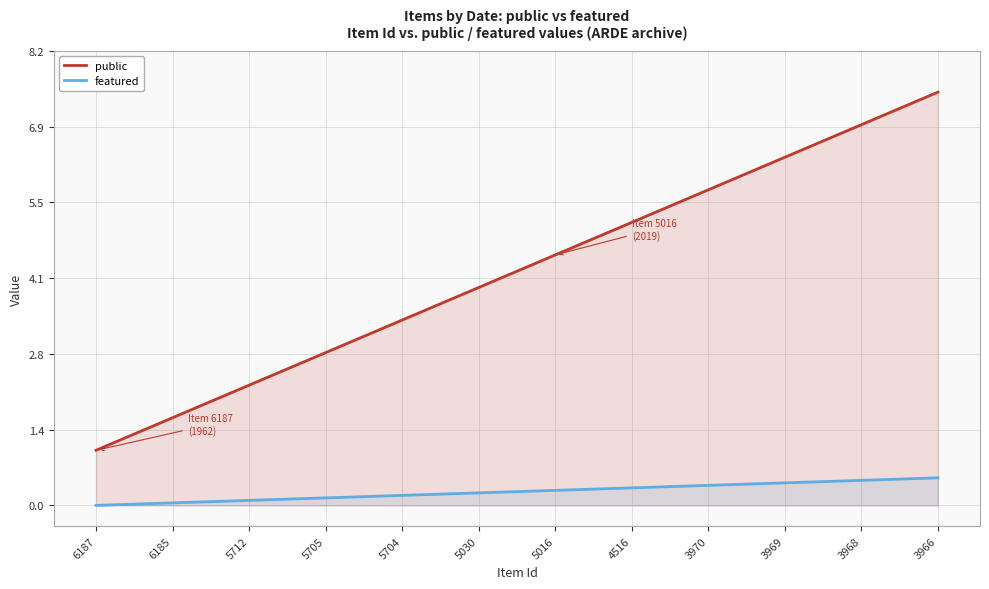

Rank the series by their average value, from lowest to highest.

featured, public